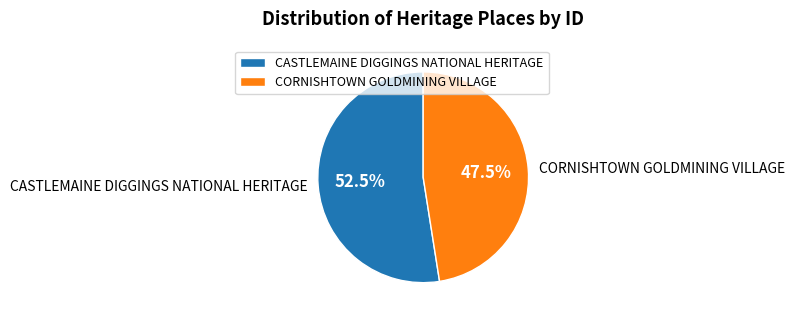

What is the largest slice in the pie chart?

CASTLEMAINE DIGGINGS NATIONAL HERITAGE